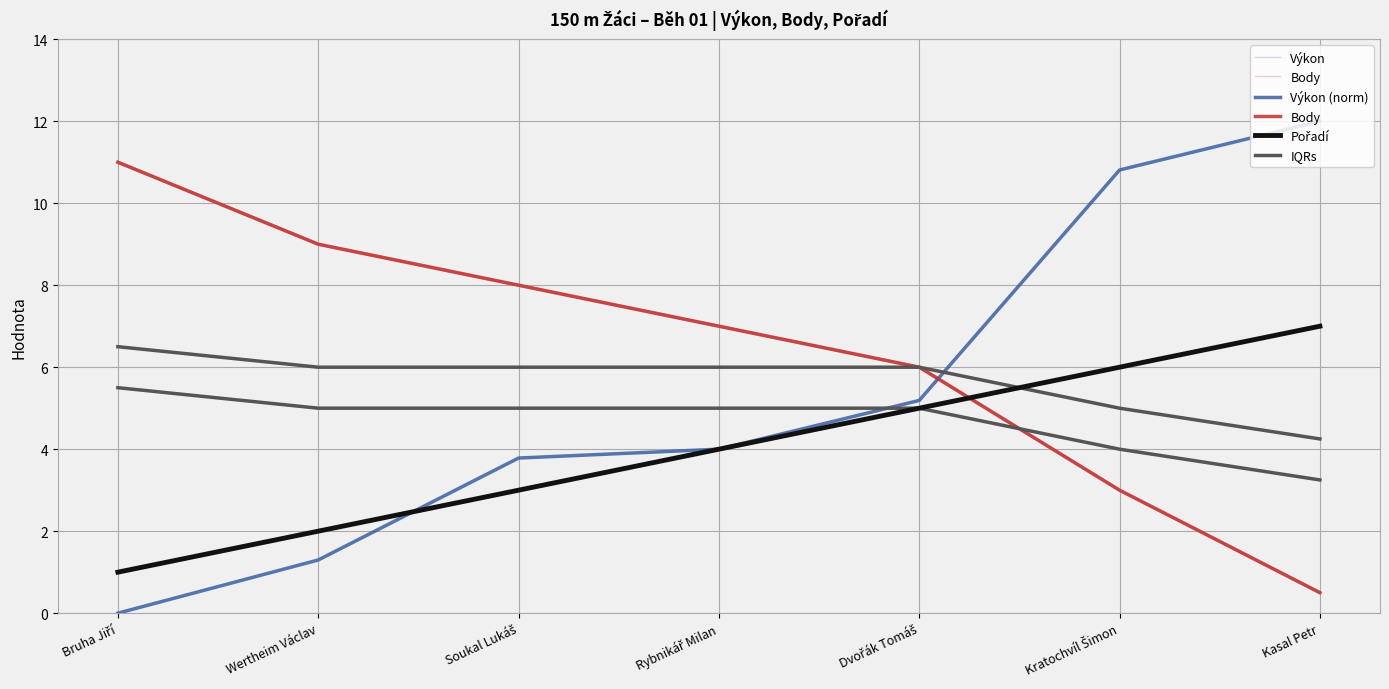

What is the greatest value displayed?

18.8